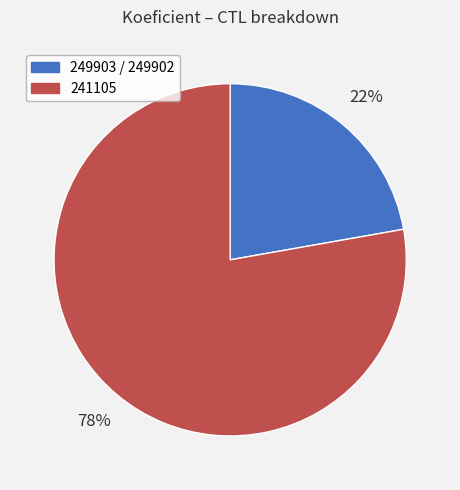

Which category has the biggest portion of the pie?

241105